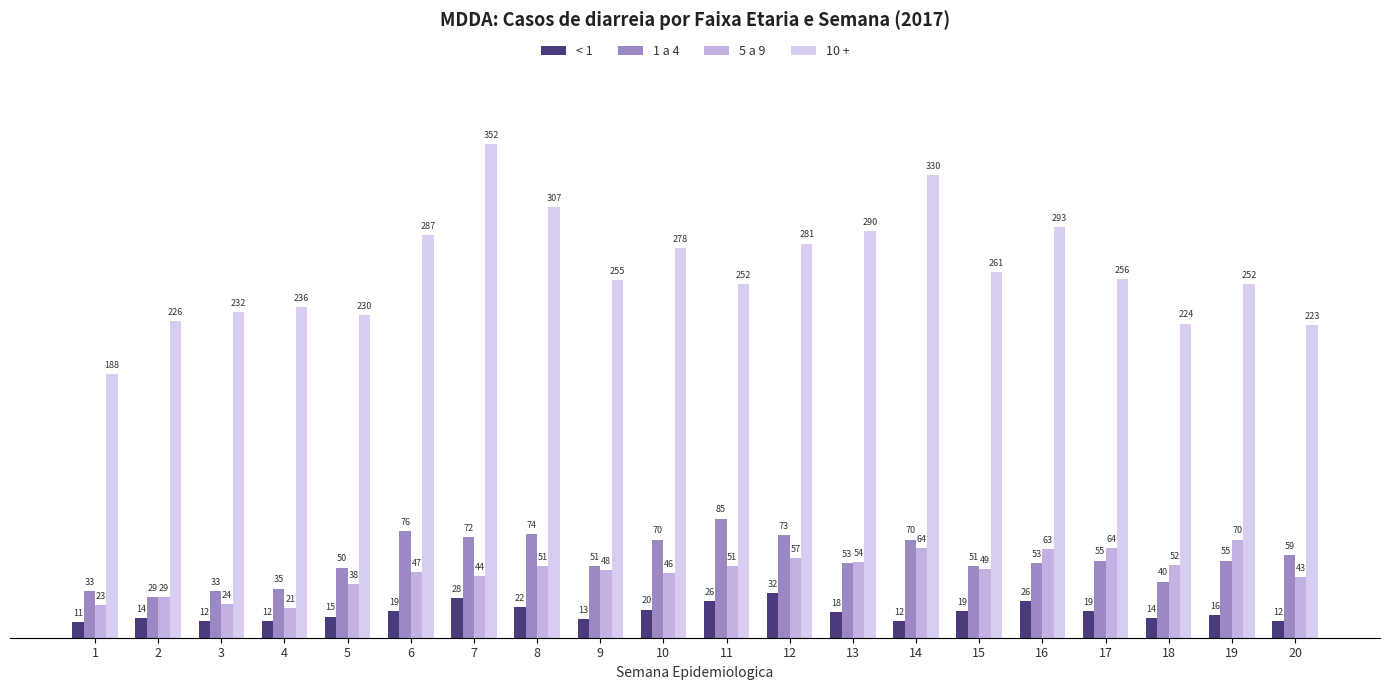

Rank the categories by 5 a 9 value from highest to lowest.

19, 14, 17, 16, 12, 13, 18, 8, 11, 15, 9, 6, 10, 7, 20, 5, 2, 3, 1, 4